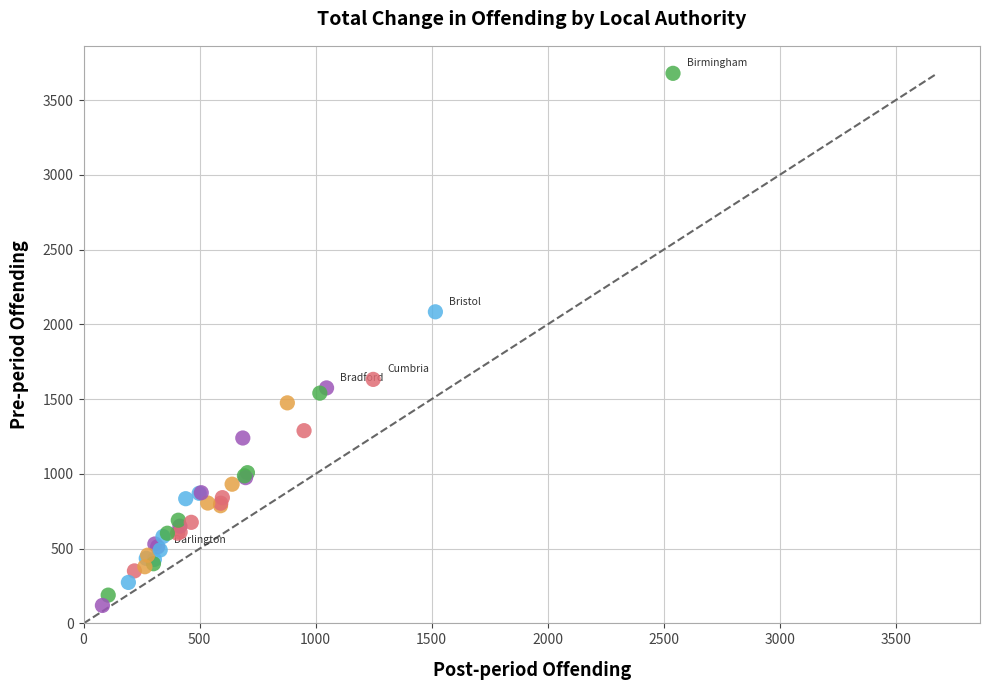

What Y value in the scatter plot is closest to 1899?

2084